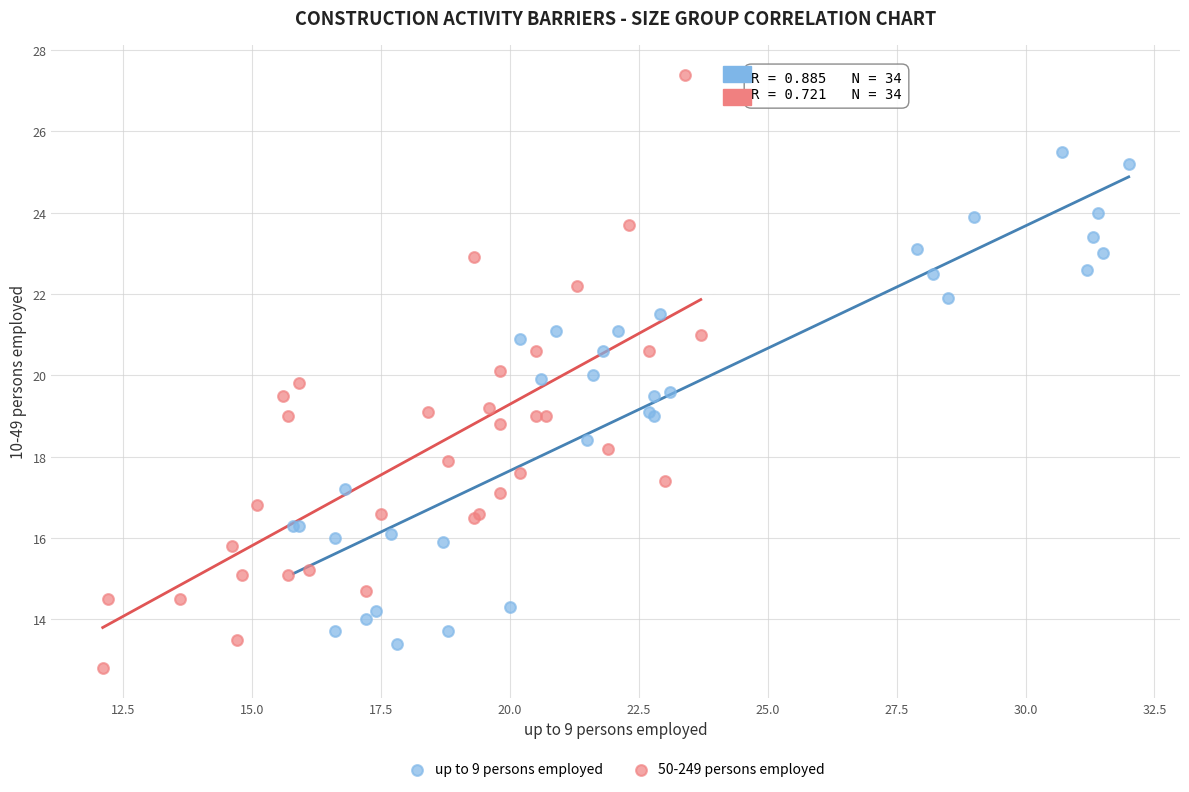

Which series has the widest spread of Y values?

50-249 persons employed